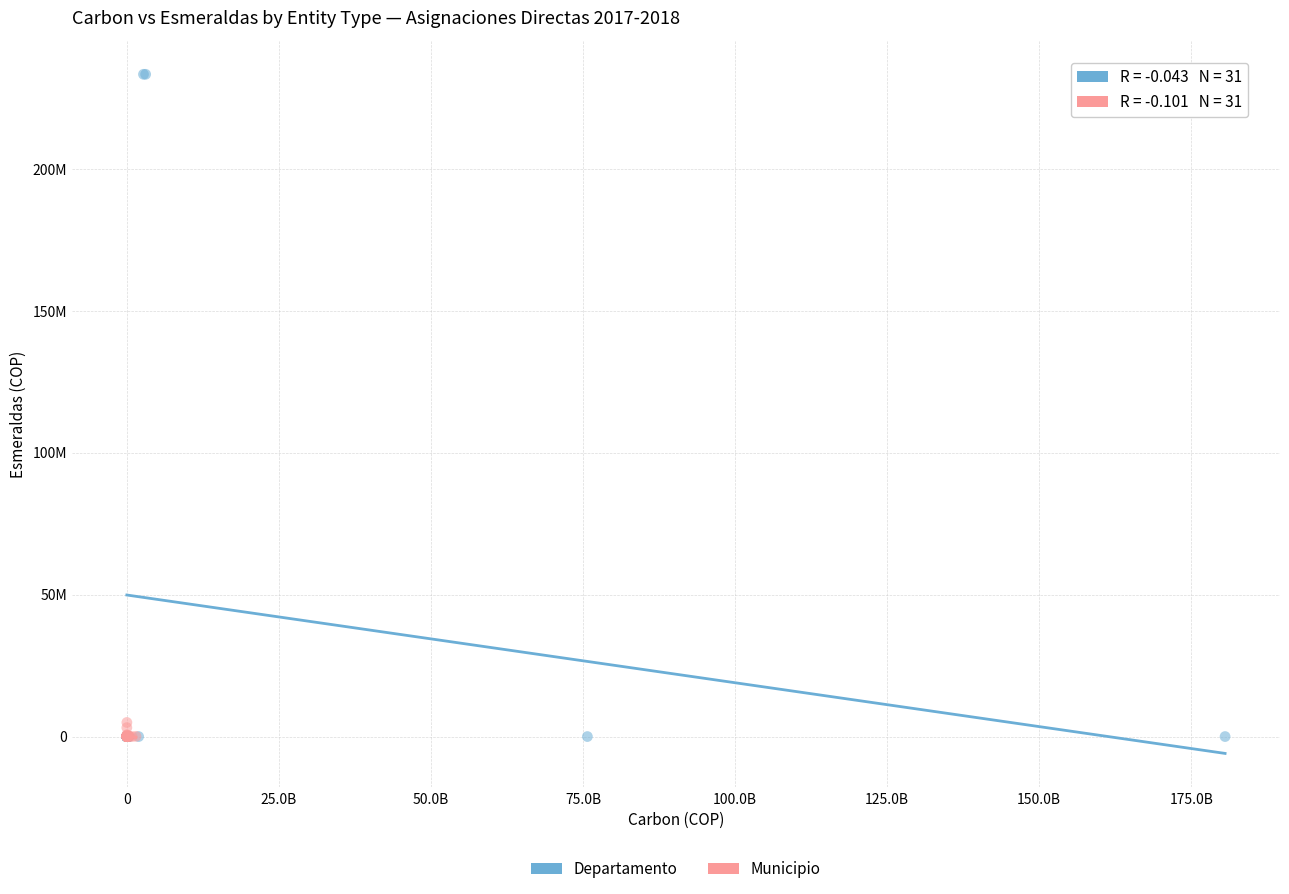

Which series has the largest Y range (max minus min)?

Departamento